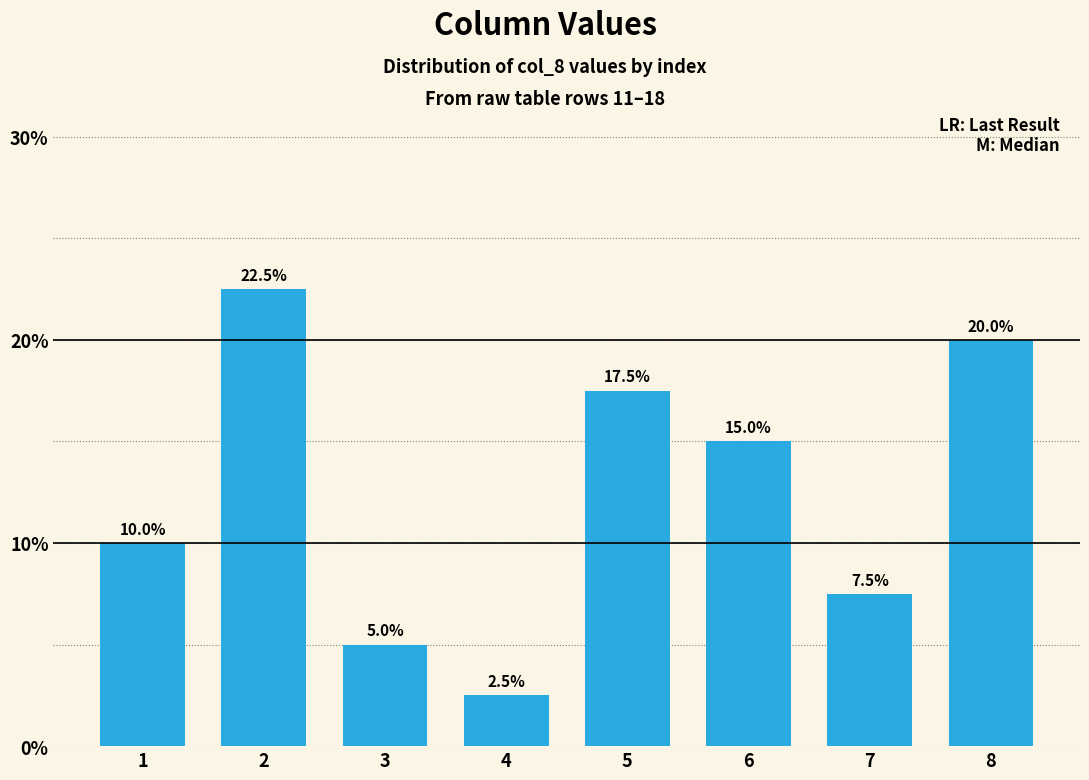

List the labels in order of value, smallest first.

4, 3, 7, 1, 6, 5, 8, 2